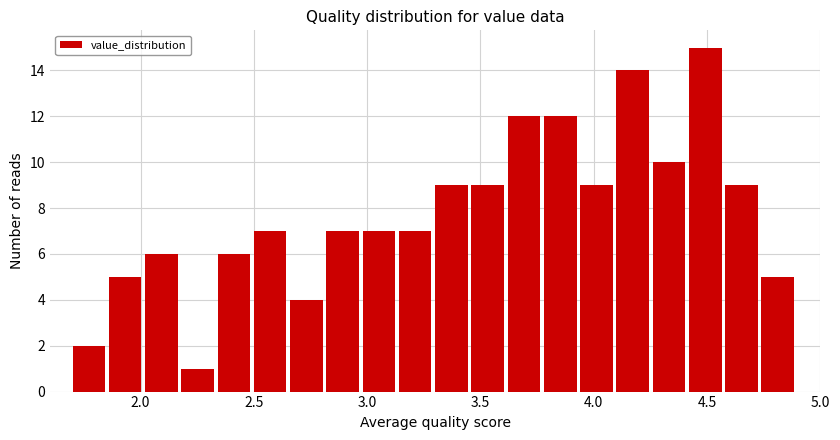

Read against the x-axis, roughly where is the centre of the tallest bar?

4.50